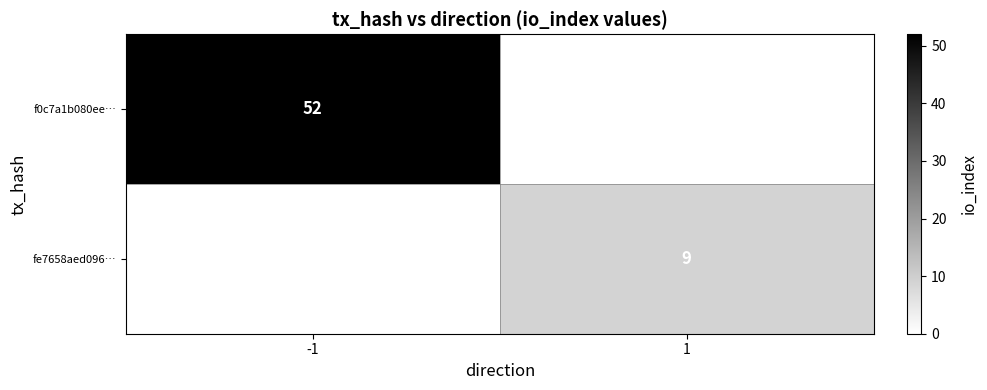

The fe7658aed096… series shows 3 at 1. True or false?

False